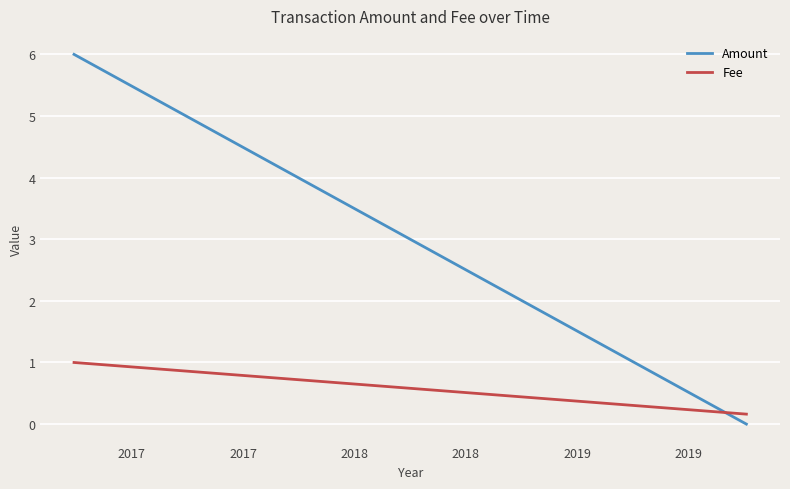

Rank the series by their maximum value, from lowest to highest.

Fee, Amount